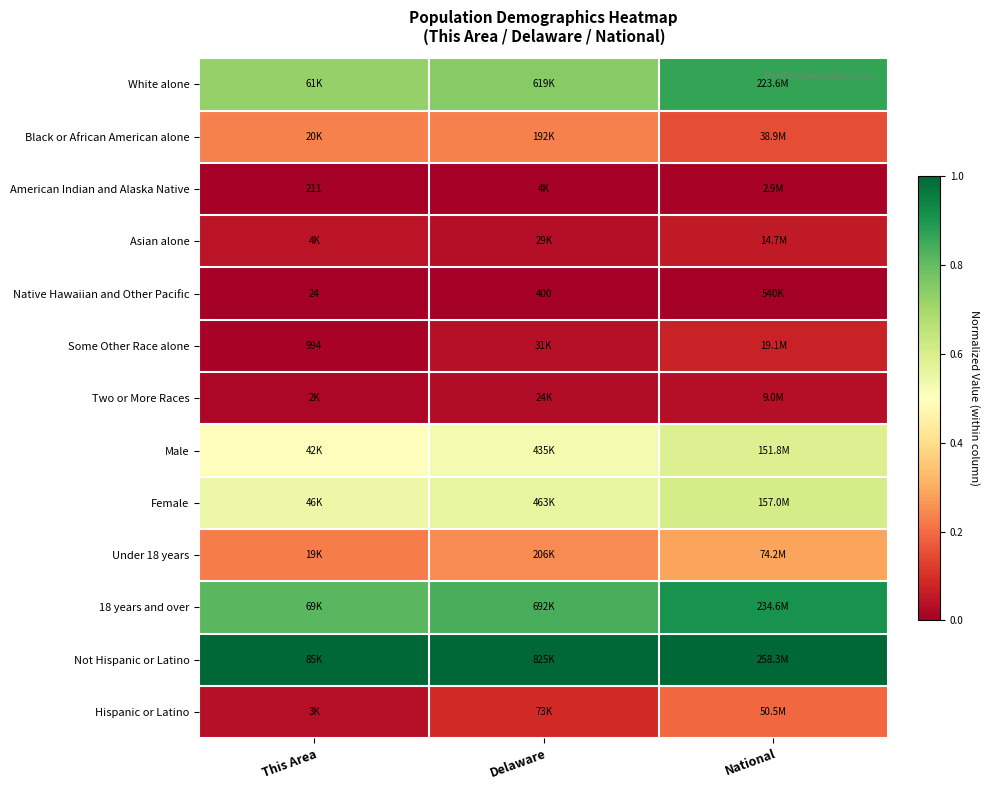

Which series has the largest total across all categories?

Not Hispanic or Latino